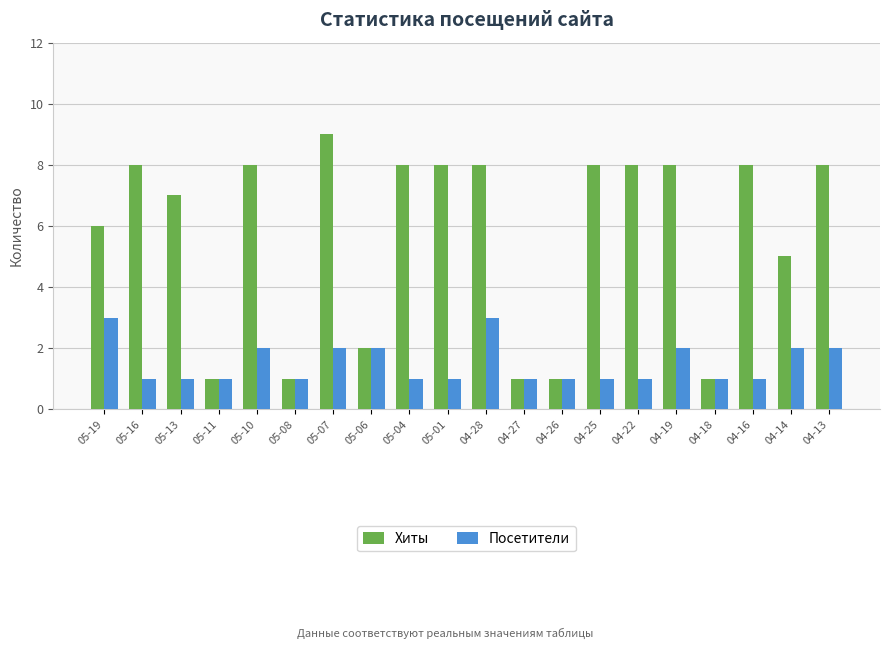

What is the maximum value shown in the chart?

9